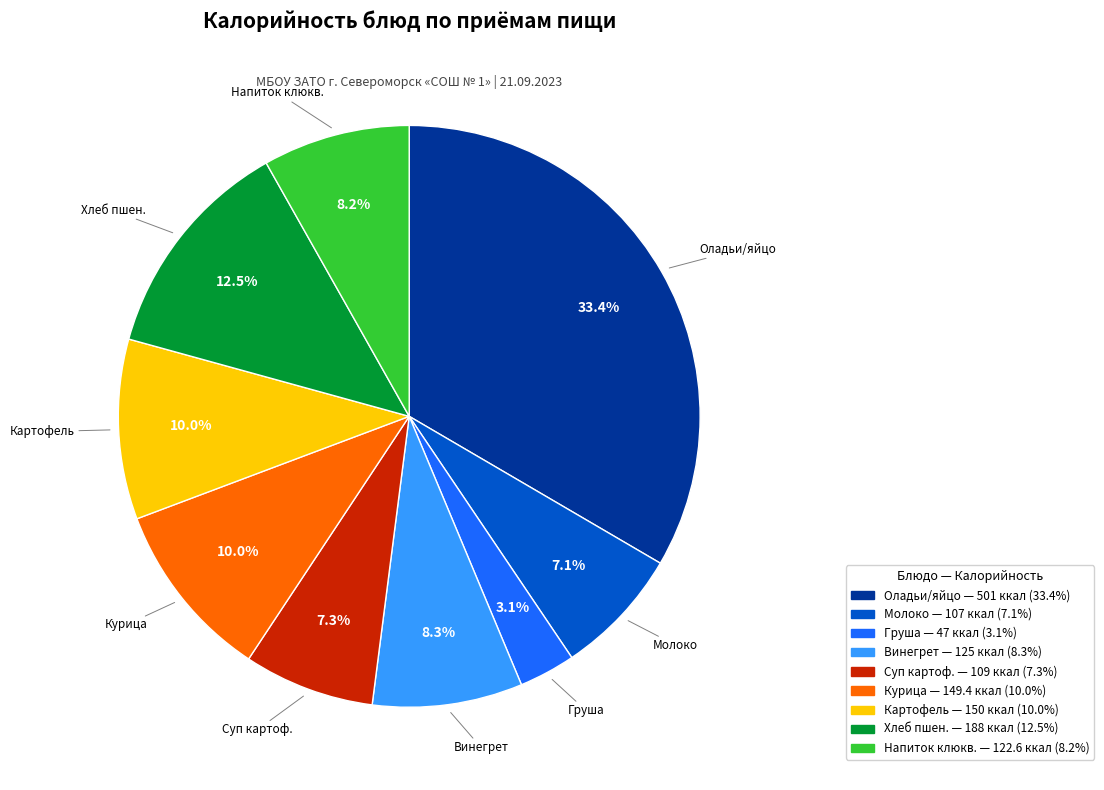

Is there a majority slice in this chart?

No